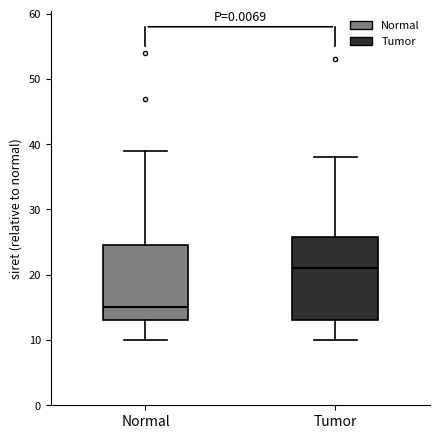

Which box is the tallest, from its lower edge to its upper edge?

Tumor